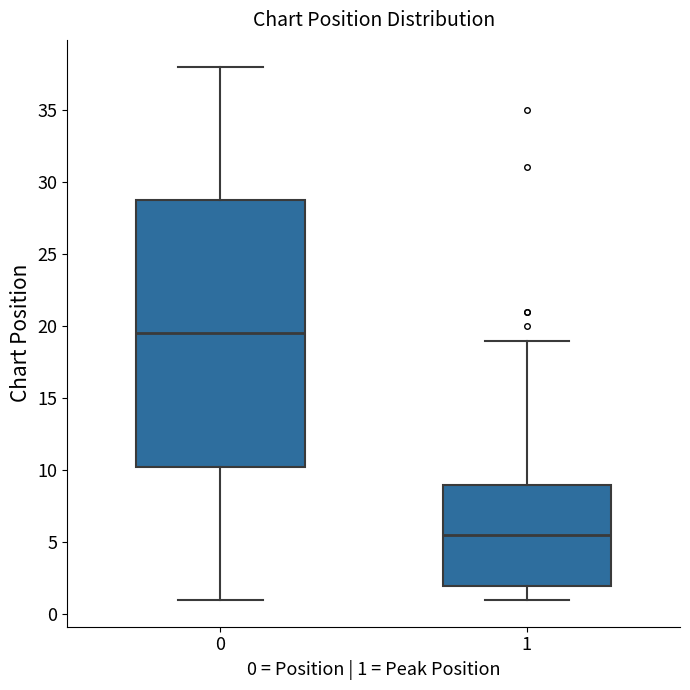

Comparing the boxes themselves (not the whiskers), which one is the tallest?

0